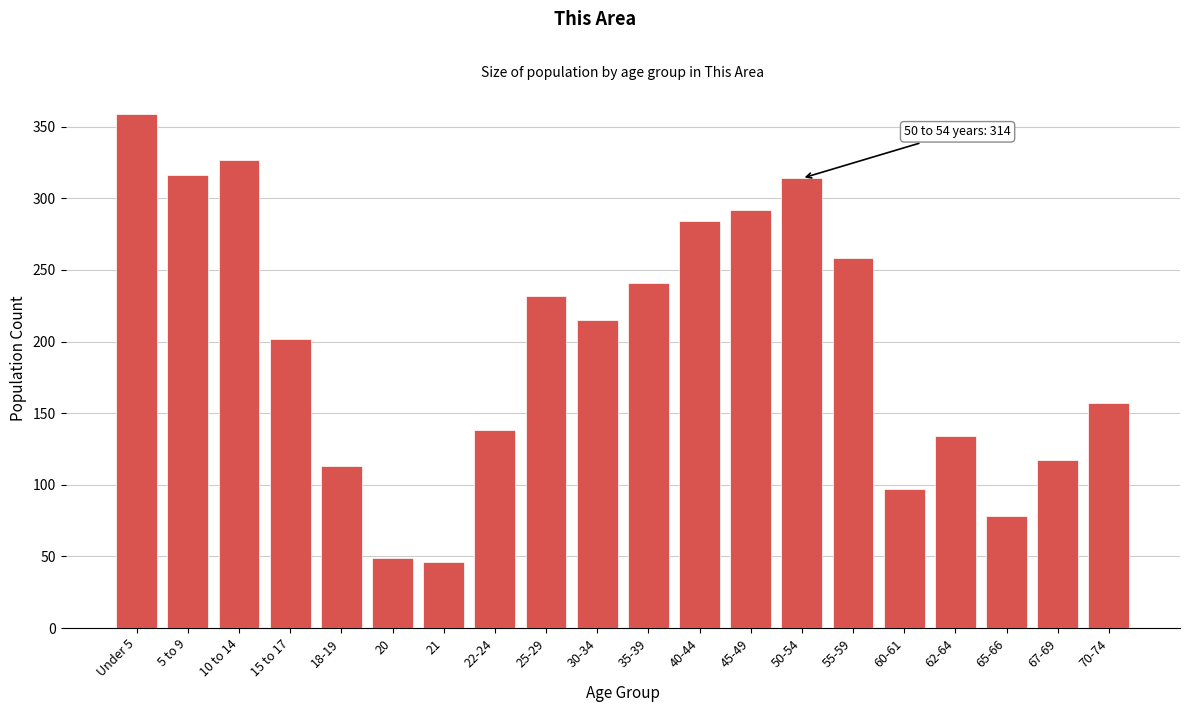

Reading right to left, transcribe all the data shown in this chart.

70-74=157	67-69=117	65-66=78	62-64=134	60-61=97	55-59=258	50-54=314	45-49=292	40-44=284	35-39=241	30-34=215	25-29=232	22-24=138	21=46	20=49	18-19=113	15 to 17=202	10 to 14=327	5 to 9=316	Under 5=359